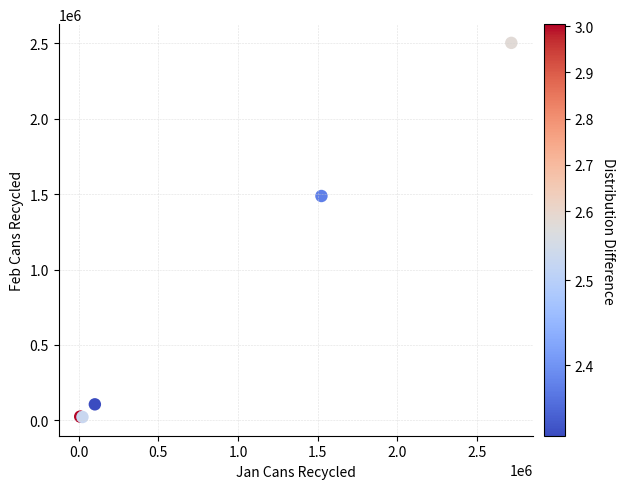

What Y value in the scatter plot is closest to 1262560?

1487660